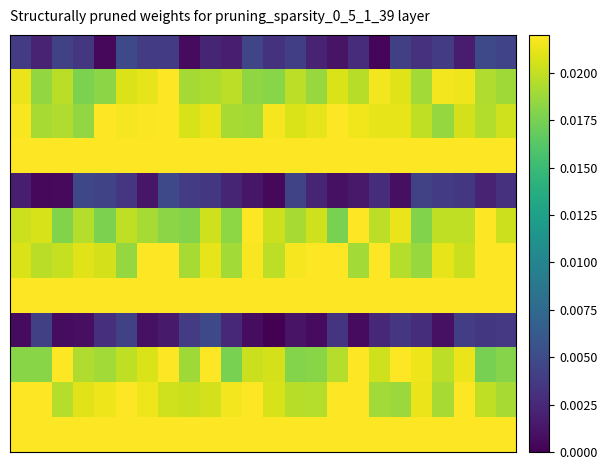

At which category is the sum across all series the highest?

7